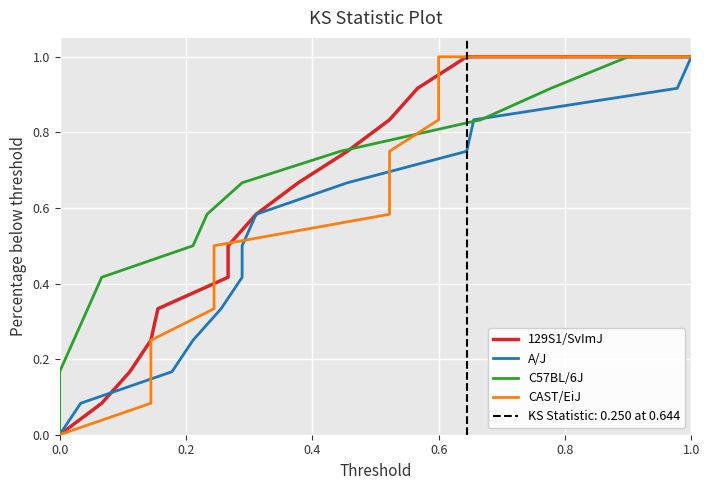

Is this an area chart (filled region under the line)?

No